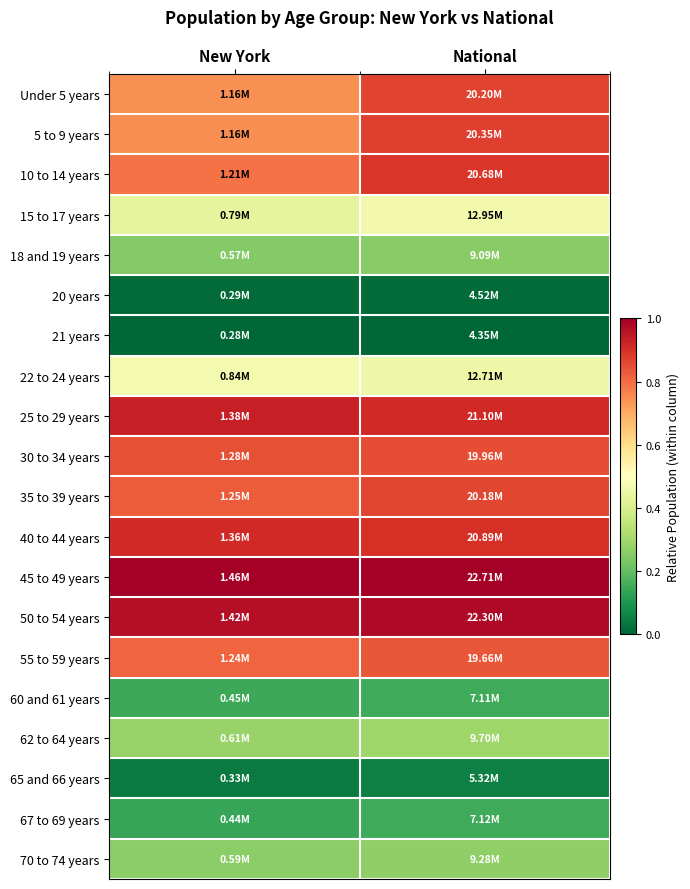

Rank the series by their maximum value, from highest to lowest.

45 to 49 years, 50 to 54 years, 25 to 29 years, 40 to 44 years, 10 to 14 years, 5 to 9 years, Under 5 years, 35 to 39 years, 30 to 34 years, 55 to 59 years, 22 to 24 years, 15 to 17 years, 62 to 64 years, 70 to 74 years, 18 and 19 years, 67 to 69 years, 60 and 61 years, 65 and 66 years, 20 years, 21 years